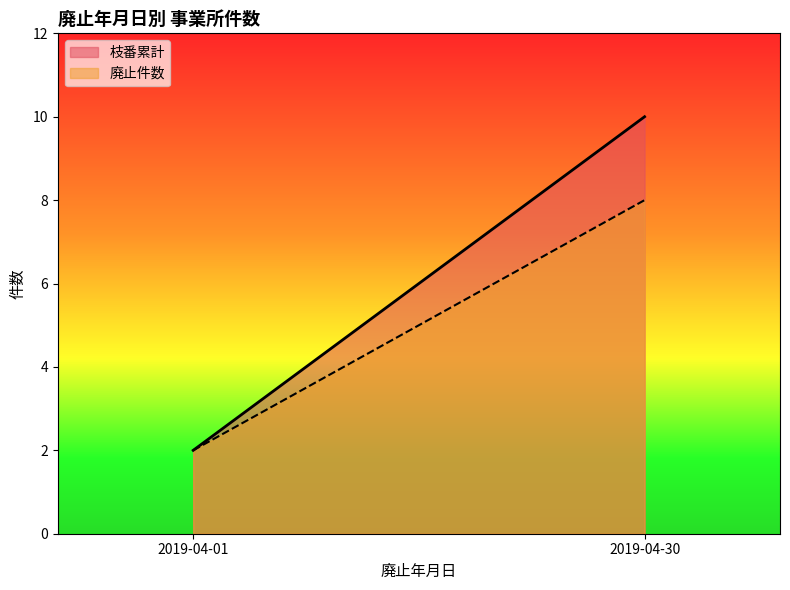

True or false: 枝番累計 and 廃止件数 cross at least once.

False